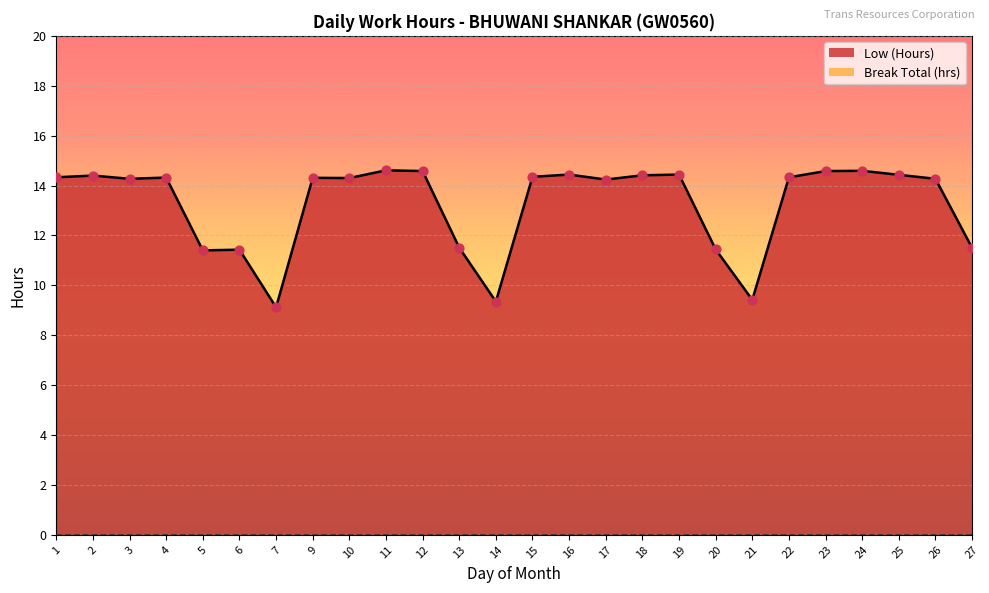

Which has a higher value, 15 or 3?

15